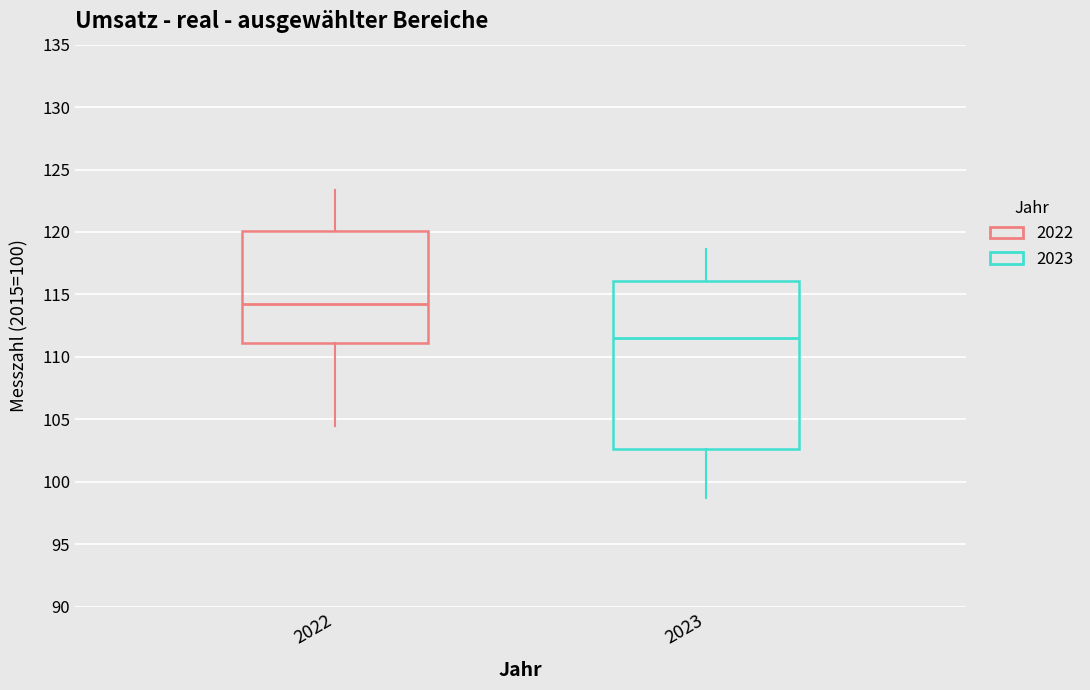

Reading left to right, read every box against the y-axis: the position of its median line, the range the box covers, and the ends of its whiskers. The values are not printed on the chart, so give them approximately, as read against the axis.

2022: median 114.0, box 111.0 to 120.0, whiskers 104.5 to 123.5
2023: median 111.5, box 102.5 to 116.0, whiskers 98.5 to 118.5